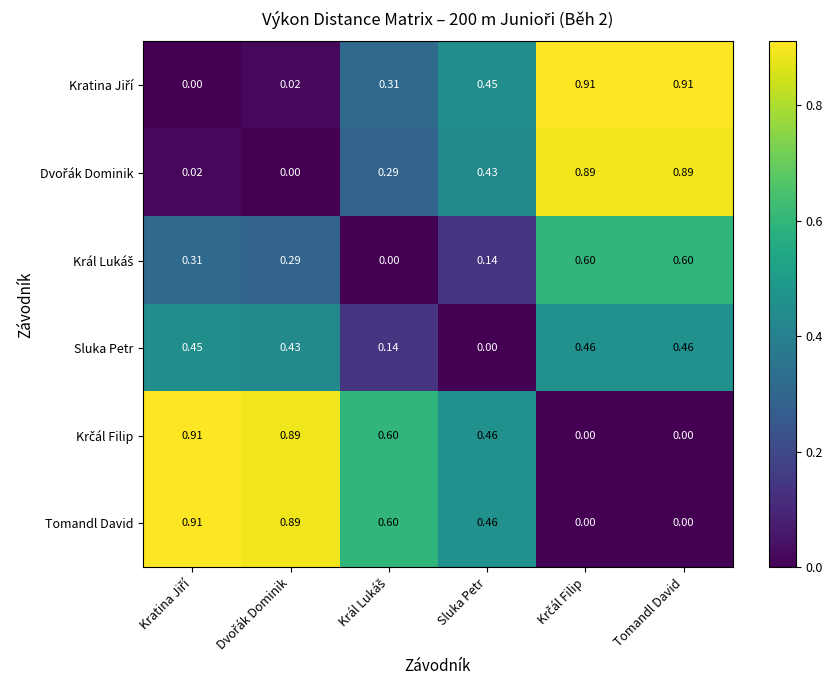

At which category is the sum across all series the highest?

Krčál Filip